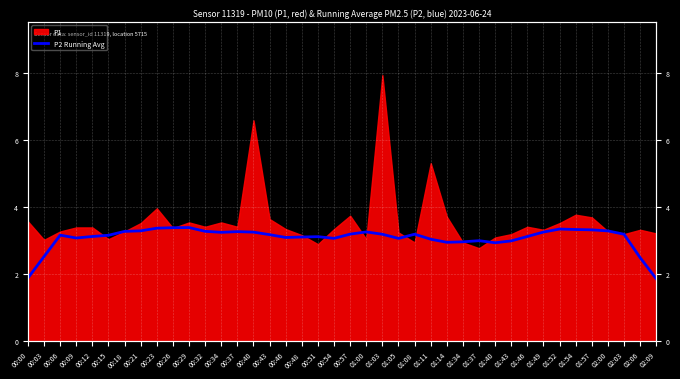

Where is the first local maximum?

00:06